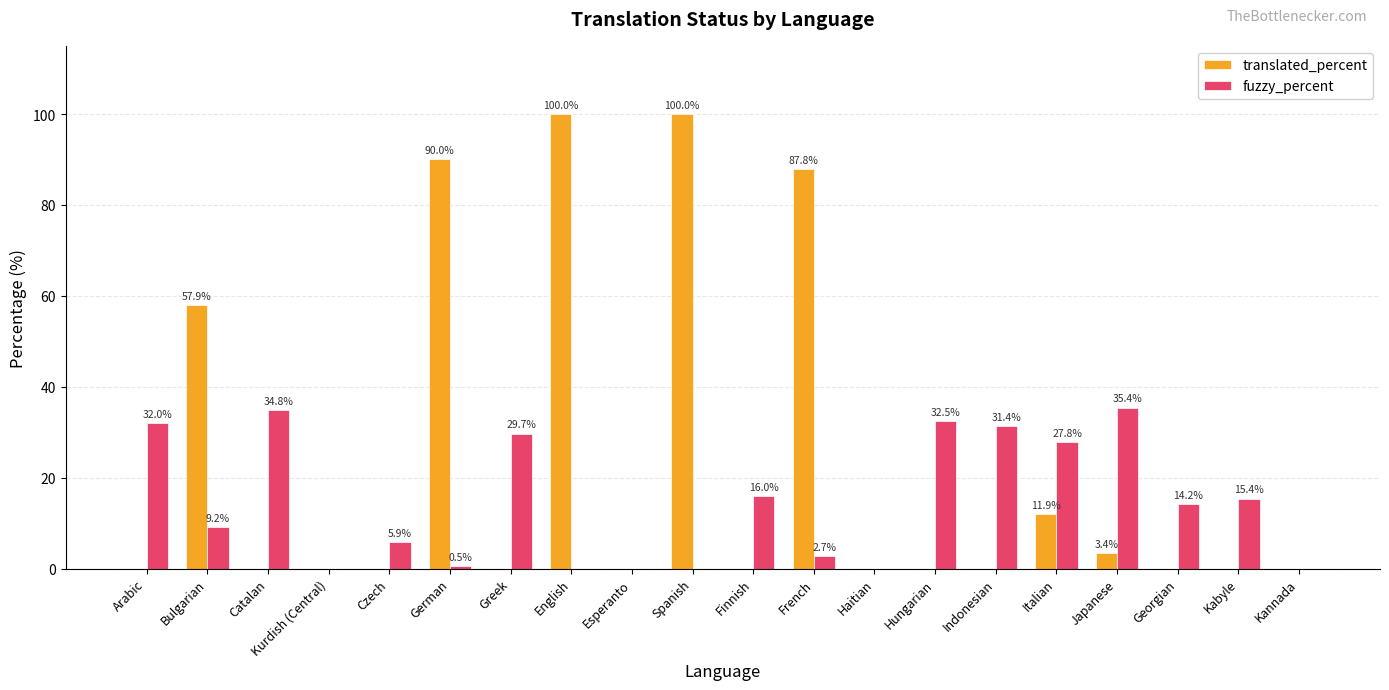

Count the number of data series in this chart.

2